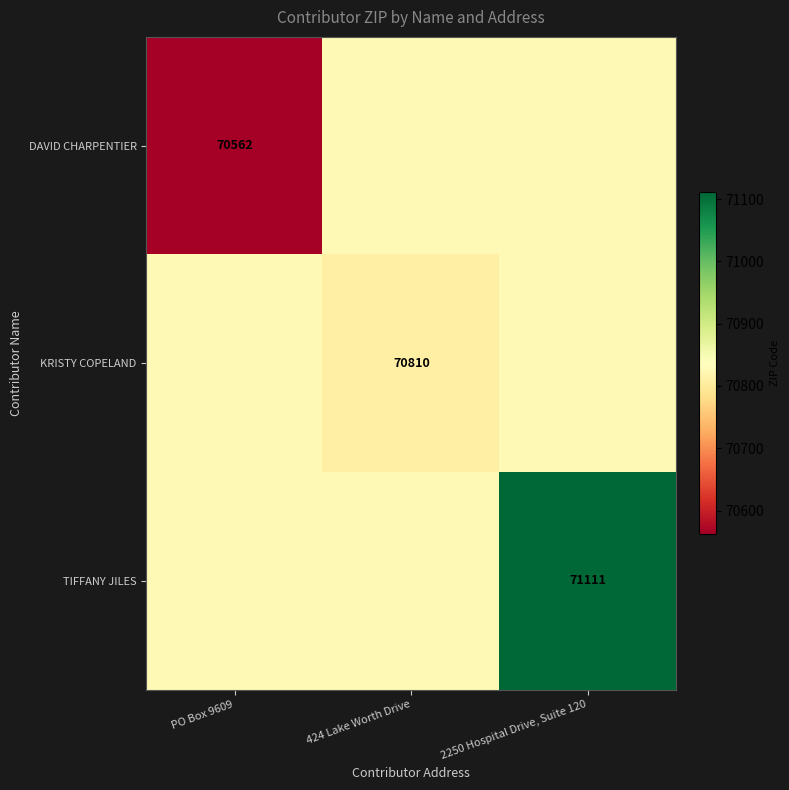

Where does the KRISTY COPELAND series first go above 70827?

PO Box 9609